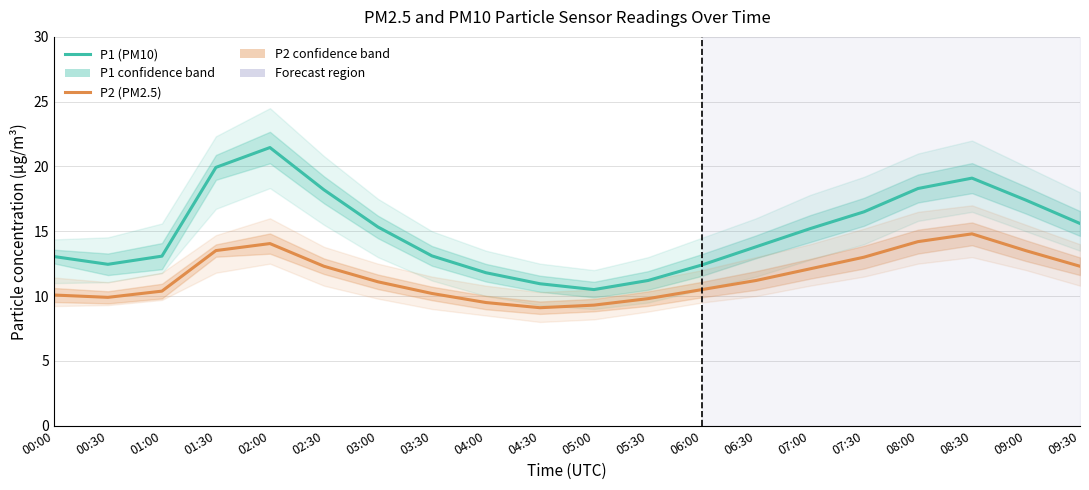

Is it true that P1 (PM10) equals 4.7 at 06:30?

False